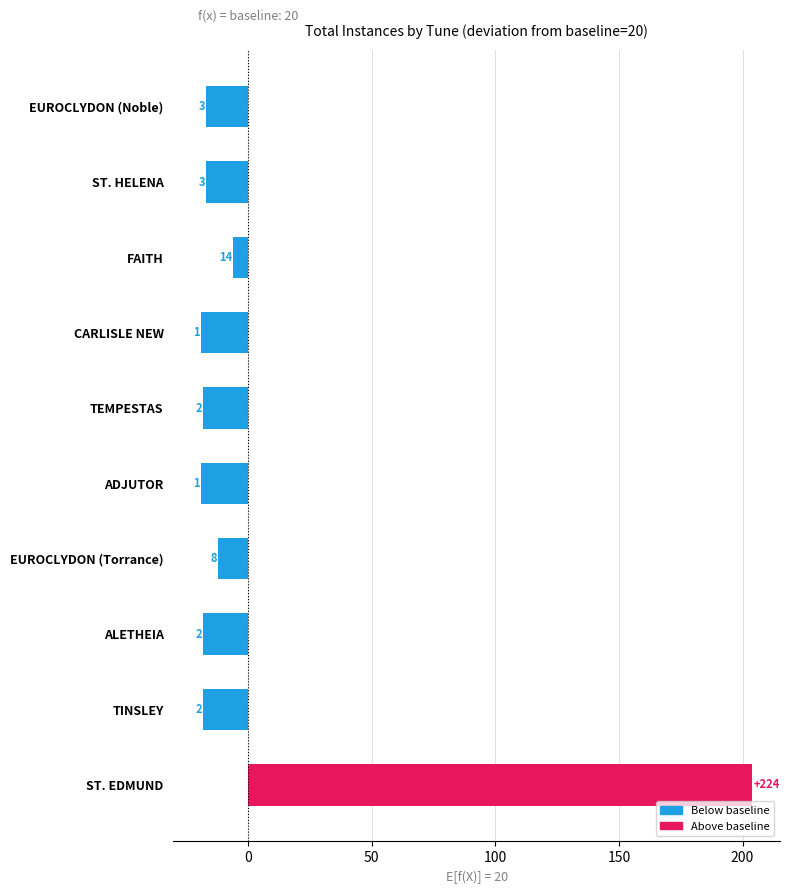

How many bars are there in total?

10